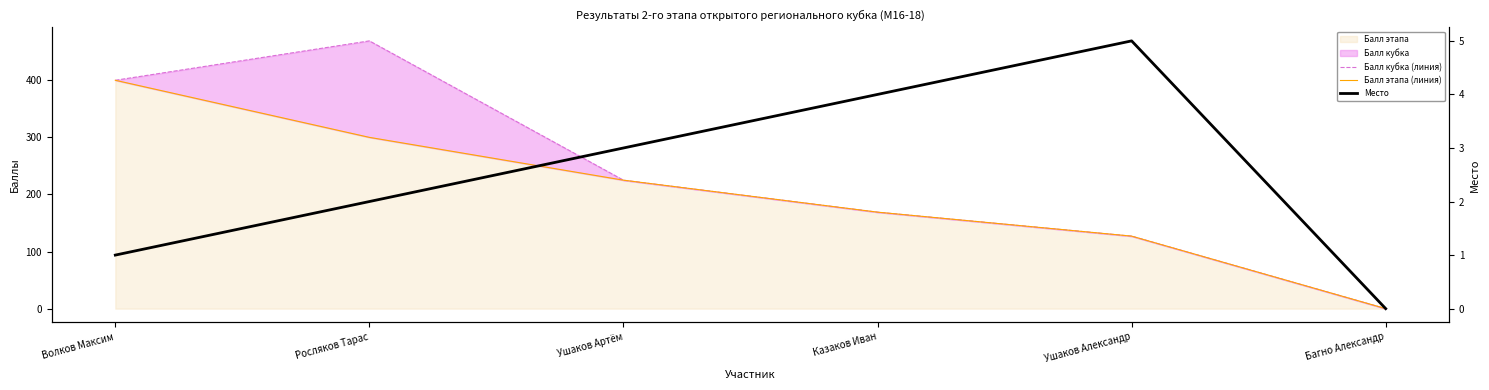

True or false: Балл кубка (линия) and Место intersect in this chart.

False